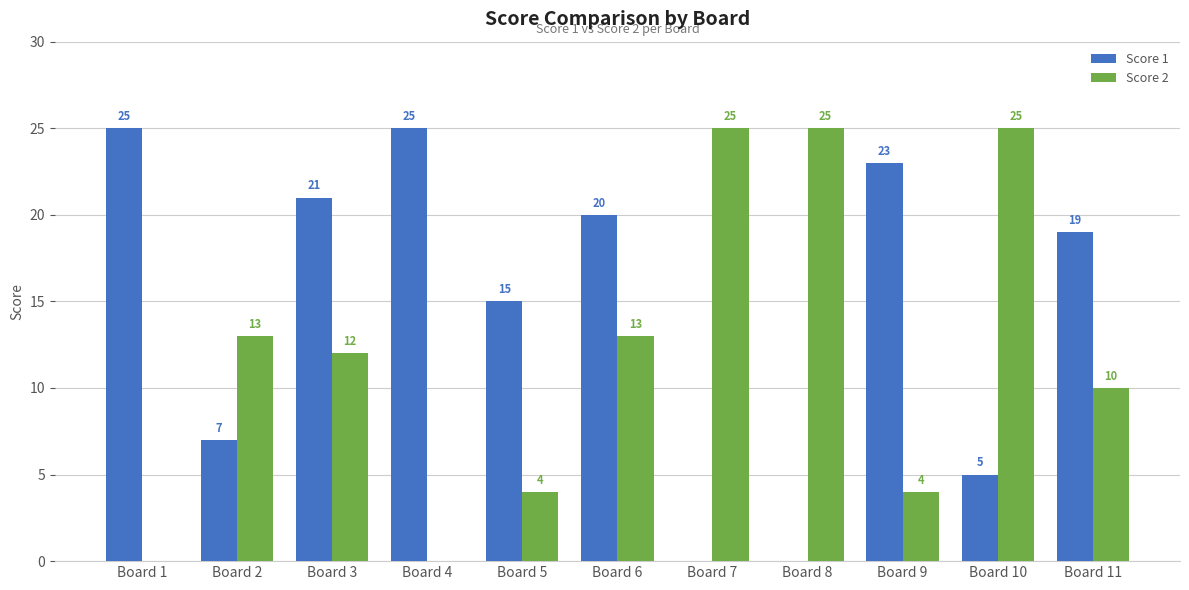

The value of Score 1 at Board 10 is 1. True or false?

False